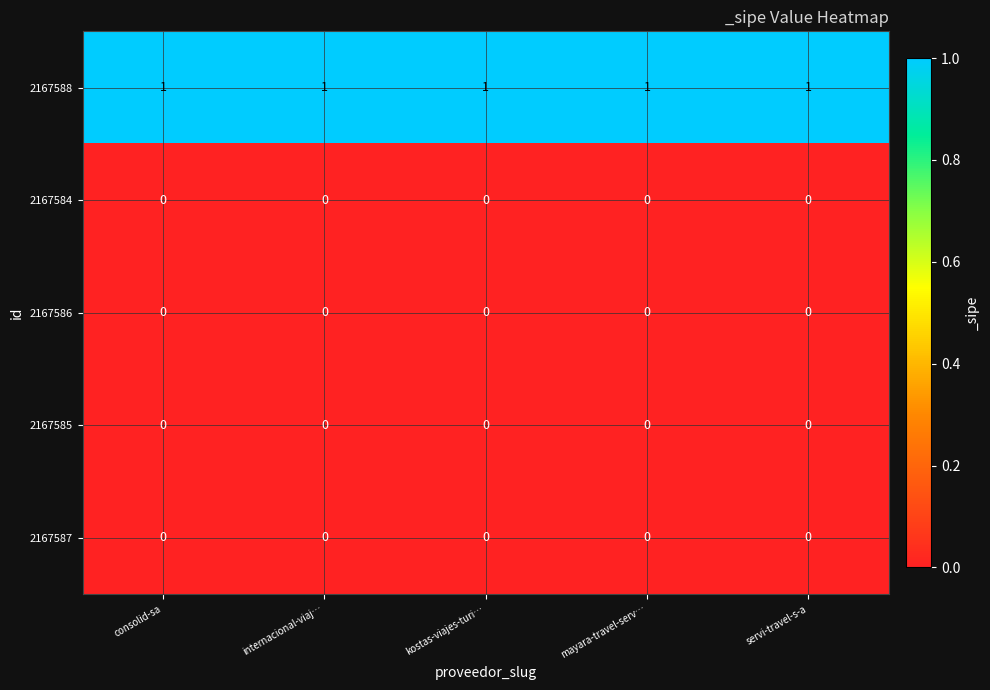

How many categories are shown in the chart?

5